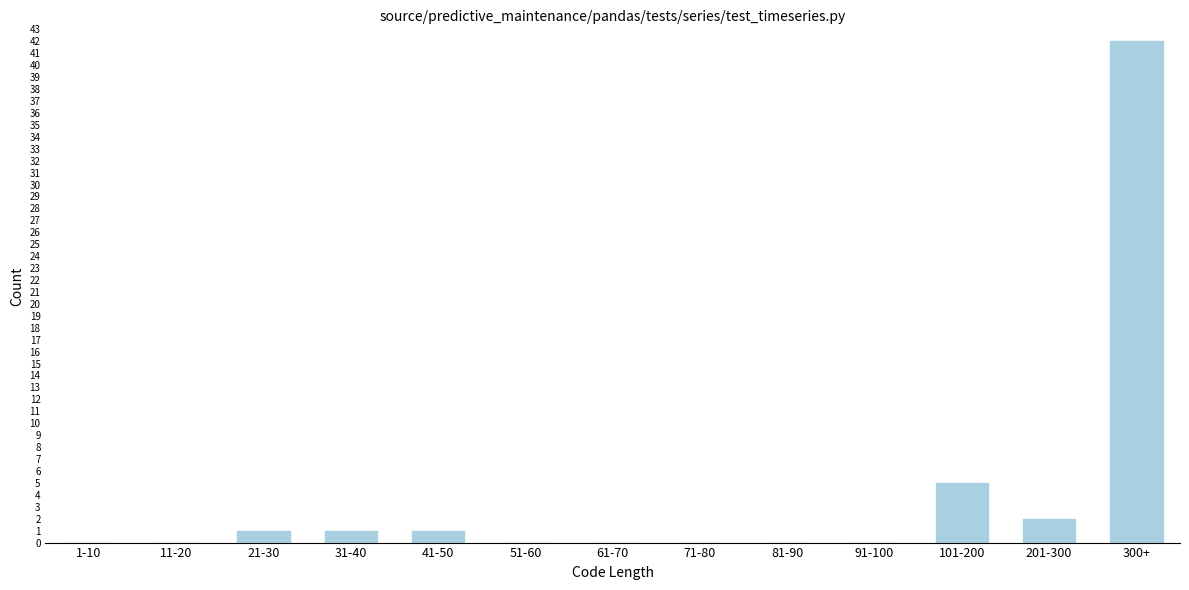

Reading right to left, list all the values displayed in this chart.

300+=42	201-300=2	101-200=5	91-100=0	81-90=0	71-80=0	61-70=0	51-60=0	41-50=1	31-40=1	21-30=1	11-20=0	1-10=0